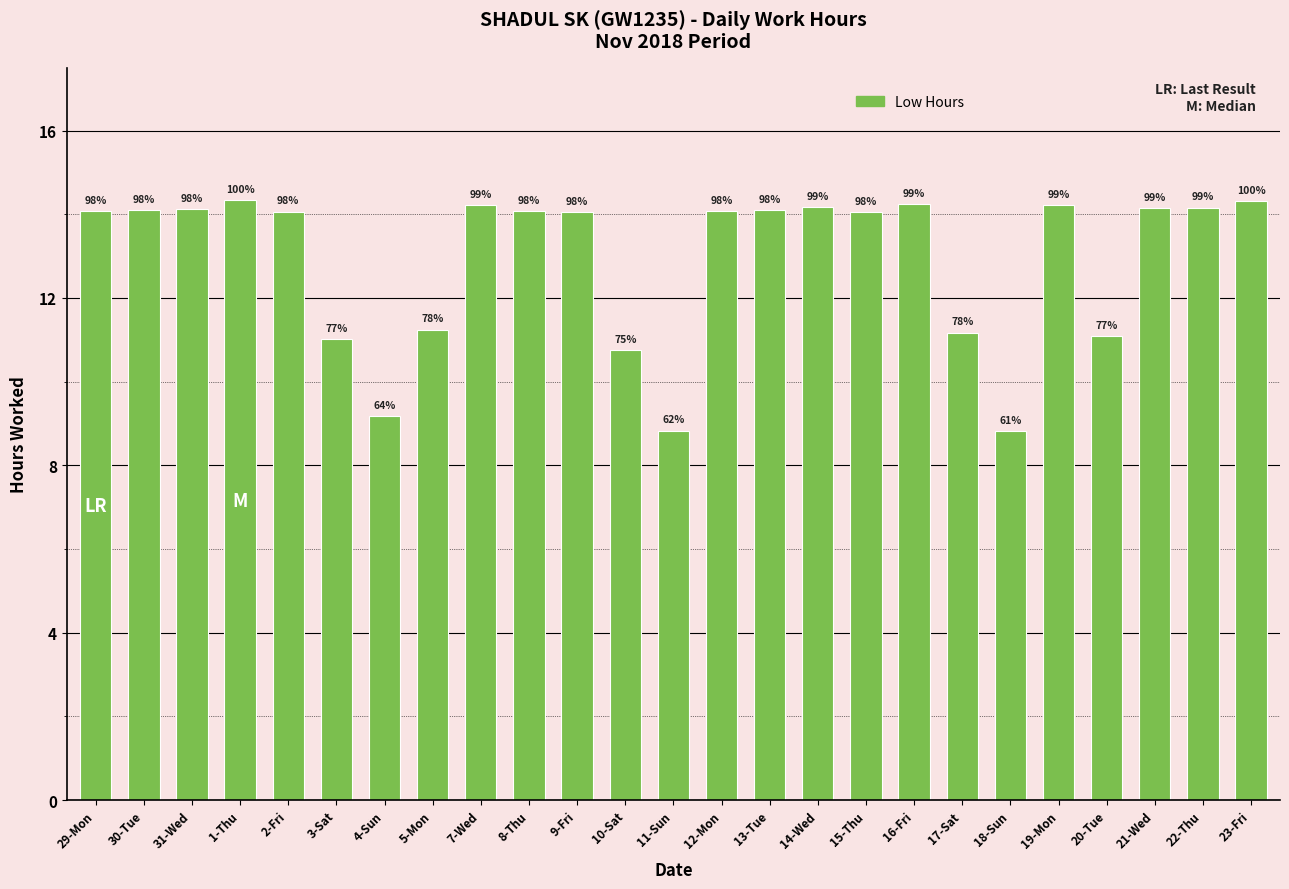

Reading left to right, list all the values displayed in this chart.

14.1	14.1	14.1	14.3	14.1	11.0	9.2	11.2	14.2	14.1	14.1	10.8	8.8	14.1	14.1	14.2	14.1	14.2	11.2	8.8	14.2	11.1	14.2	14.2	14.3